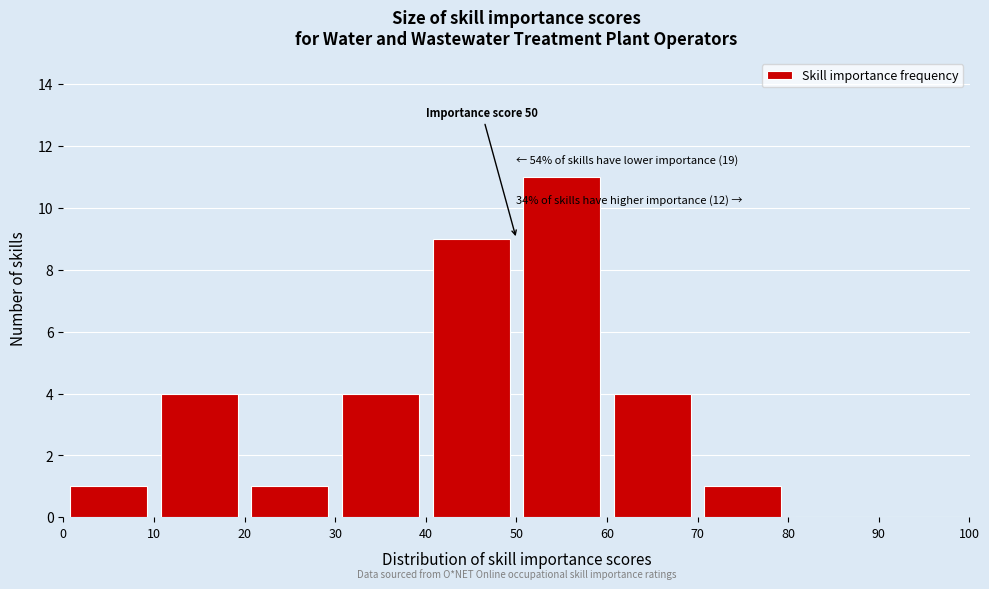

Over which range of the x-axis is the bar tallest?

50 to 60